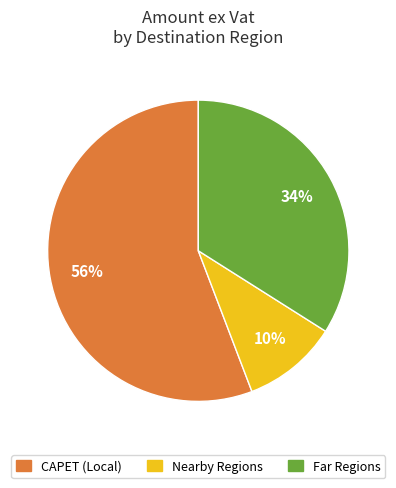

Is there a majority slice in this chart?

Yes